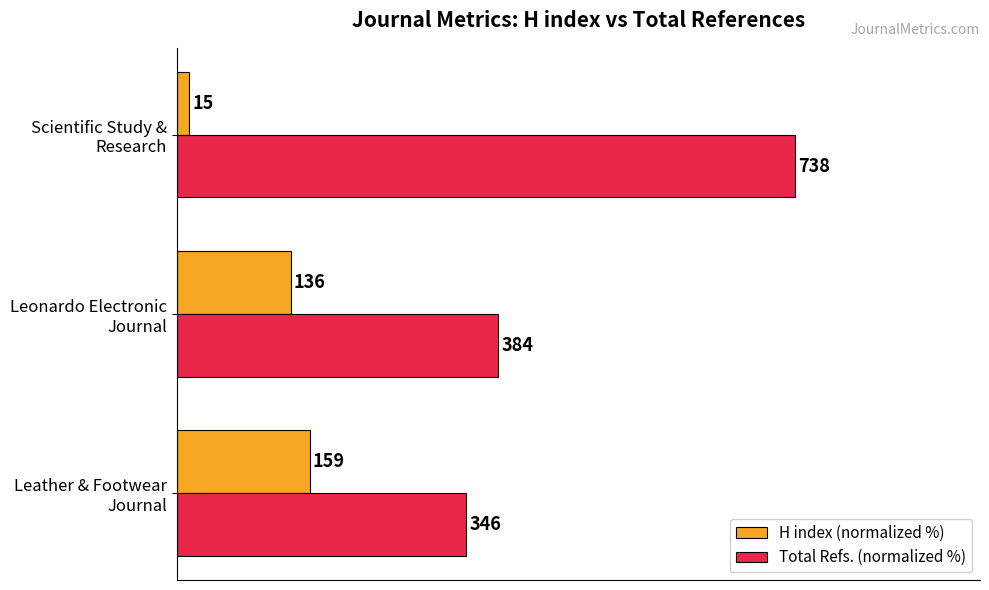

What are all the series names shown in the legend?

H index (normalized %), Total Refs. (normalized %)